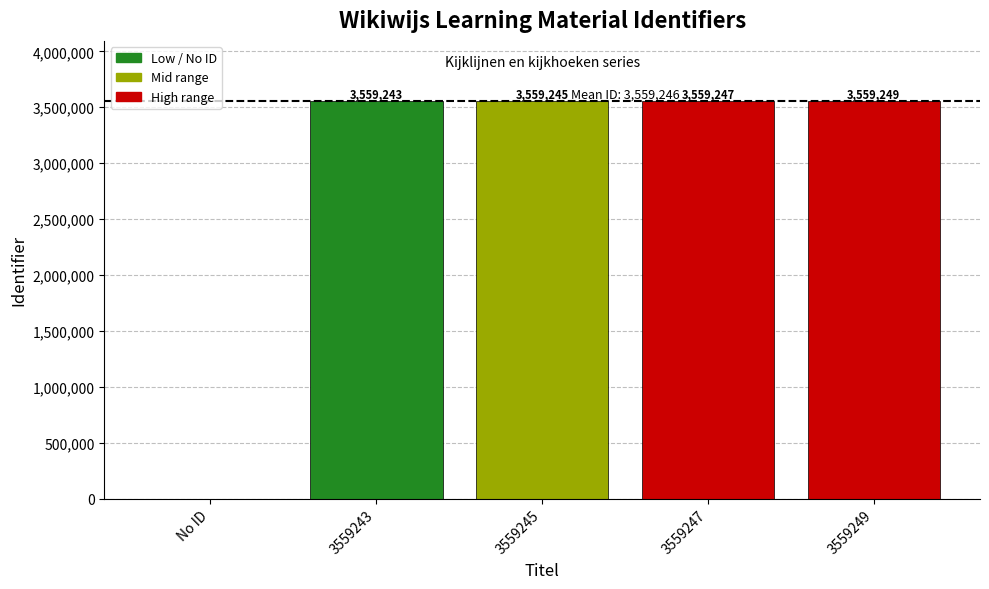

Are the bars horizontal?

No